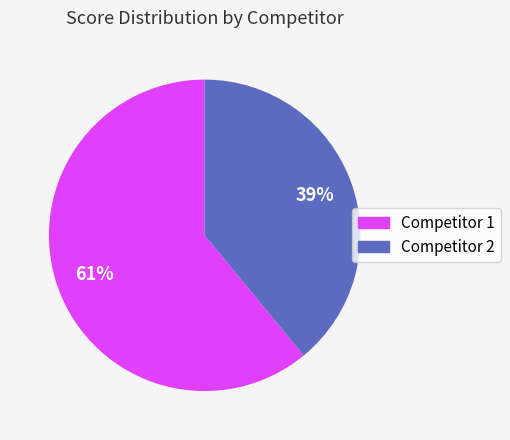

Is there a majority slice in this chart?

Yes